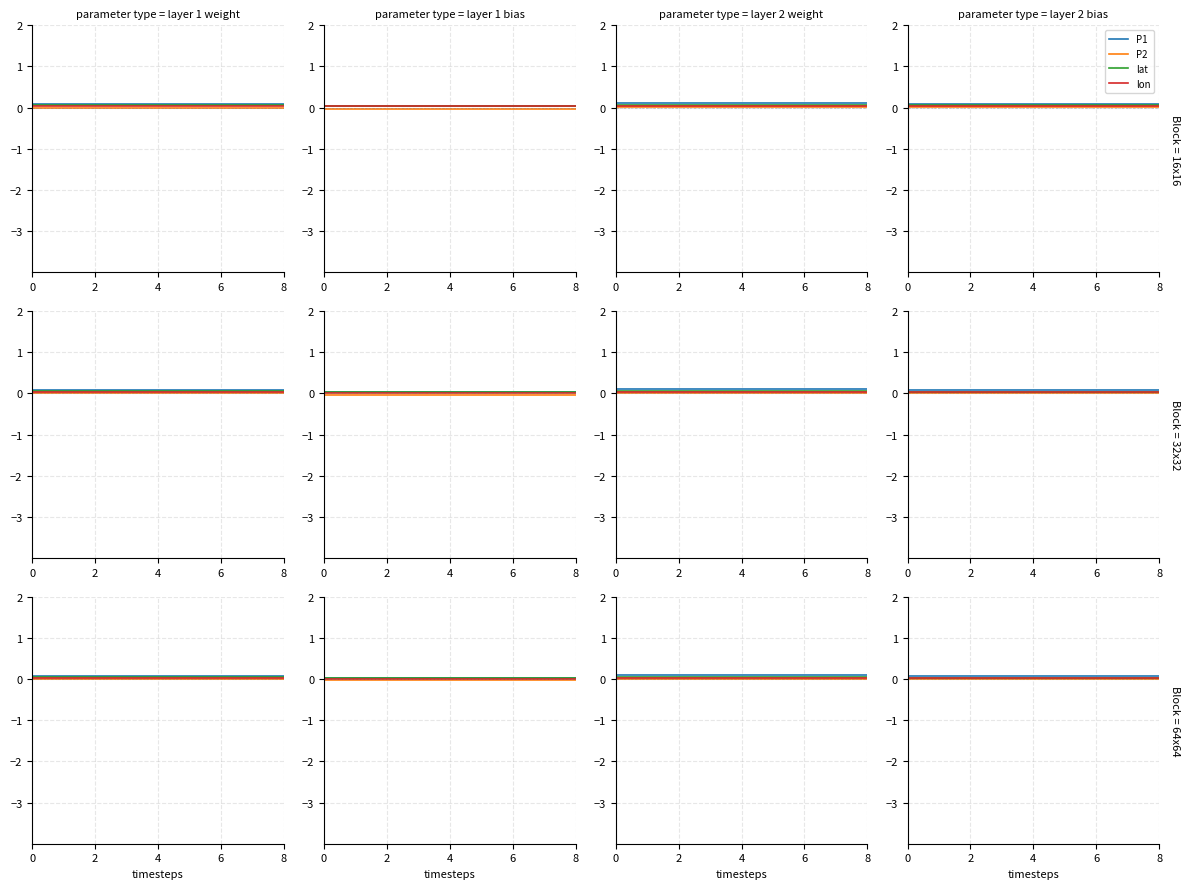

True or false: P2 has a value of 0.0 at 7.

True